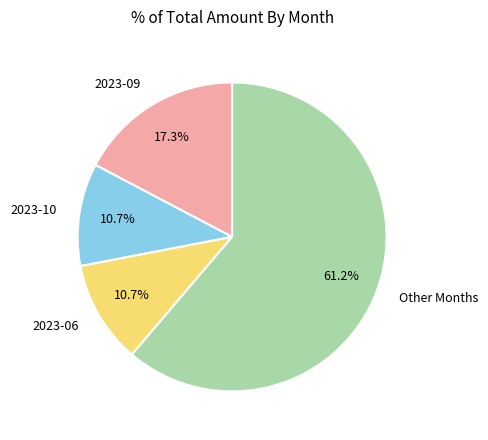

What percentage do 2023-09 and 2023-10 together represent?

28.0%